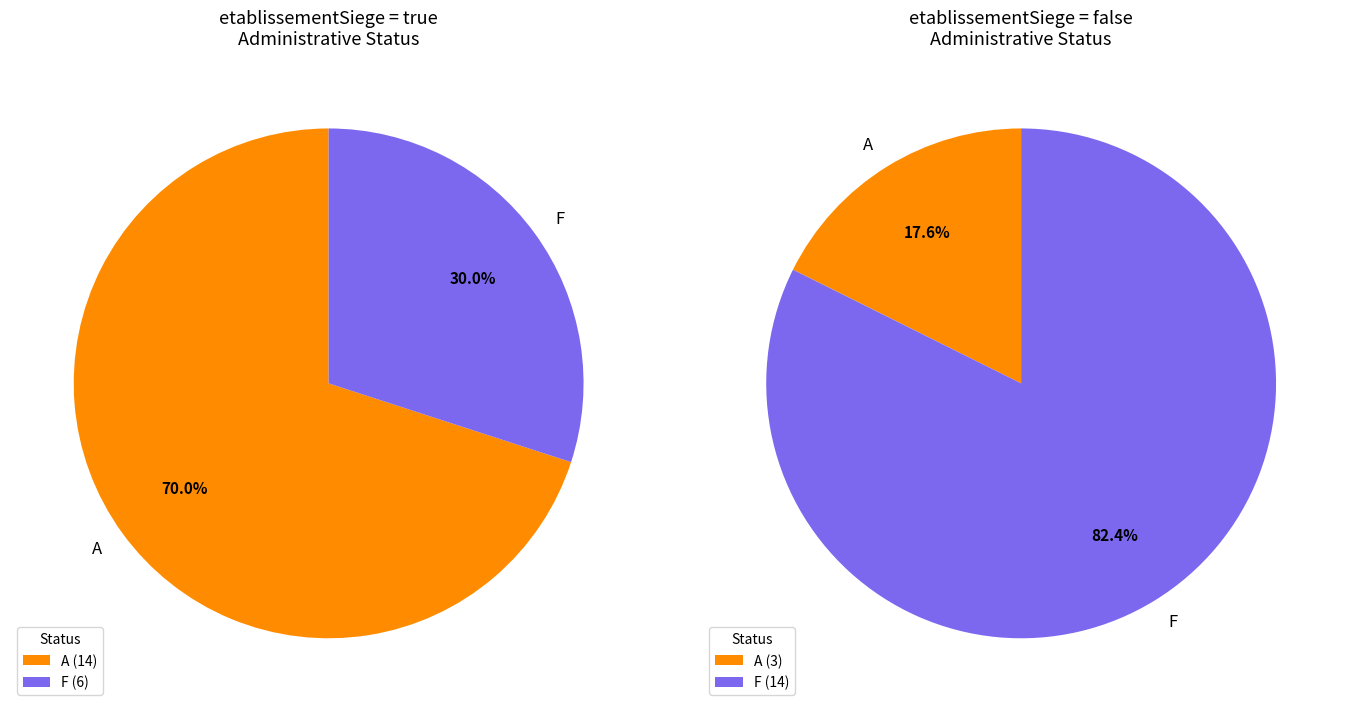

Is the sum of false and true greater than half?

Yes